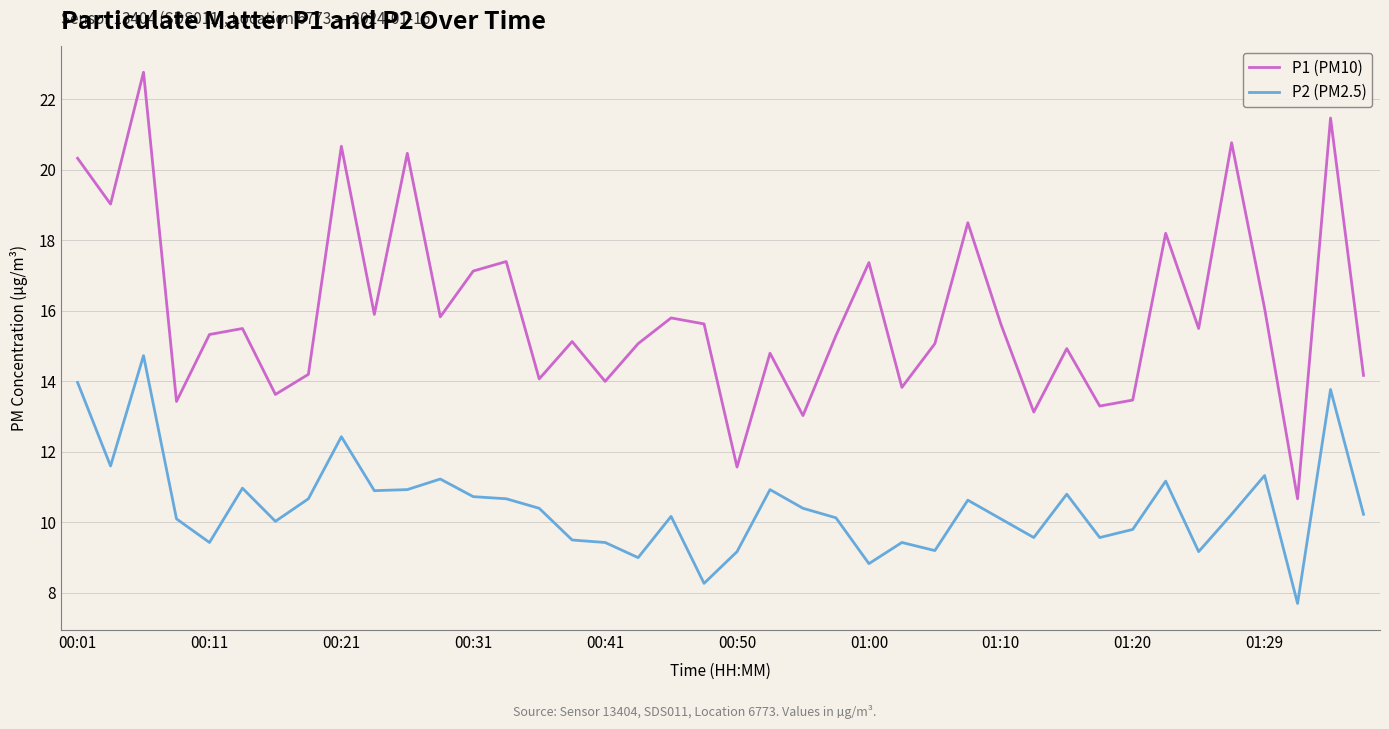

Which series has the widest spread of values?

P1 (PM10)